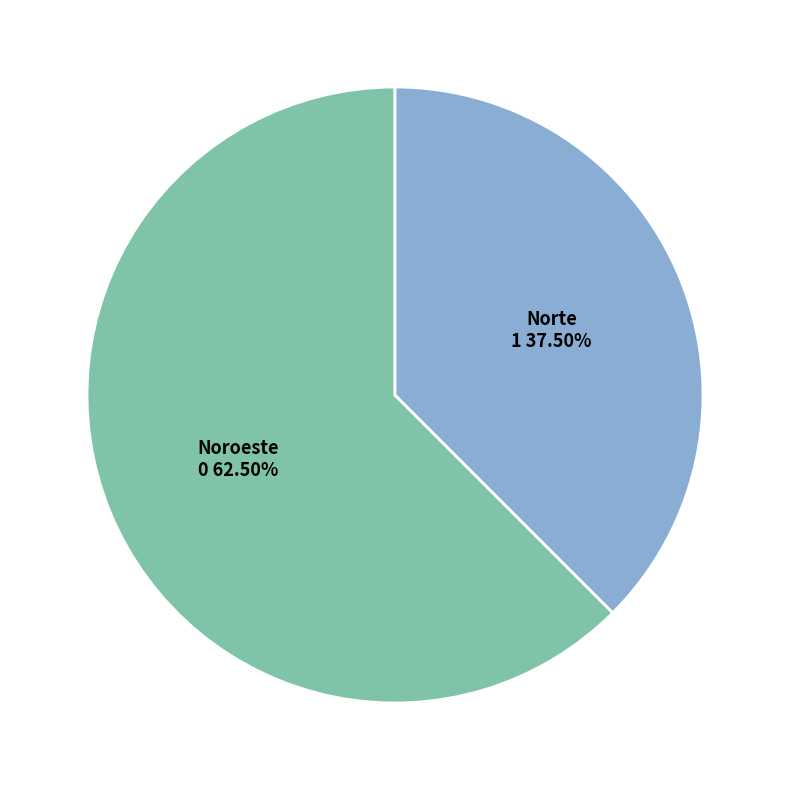

Is there any slice that represents more than half of the pie?

Yes